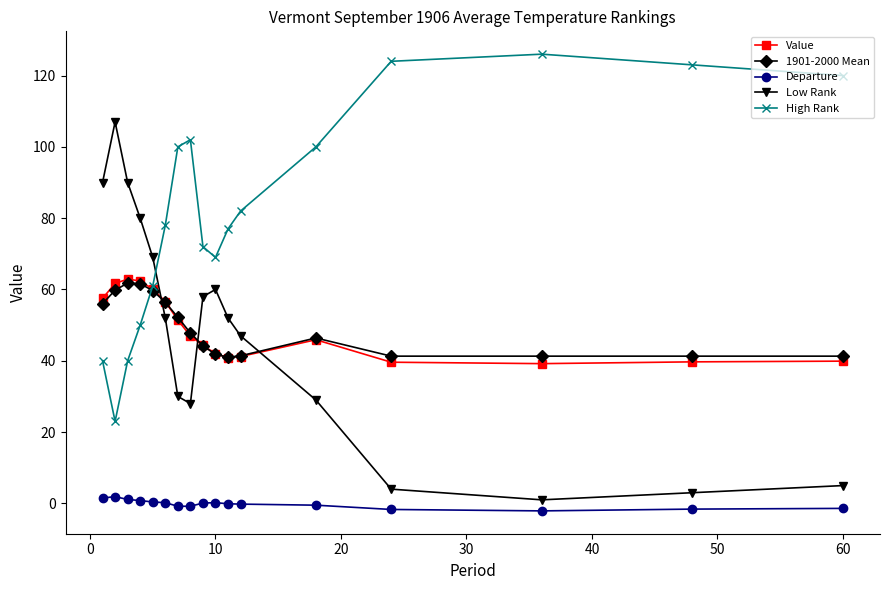

True or false: Low Rank and High Rank cross at least once.

True